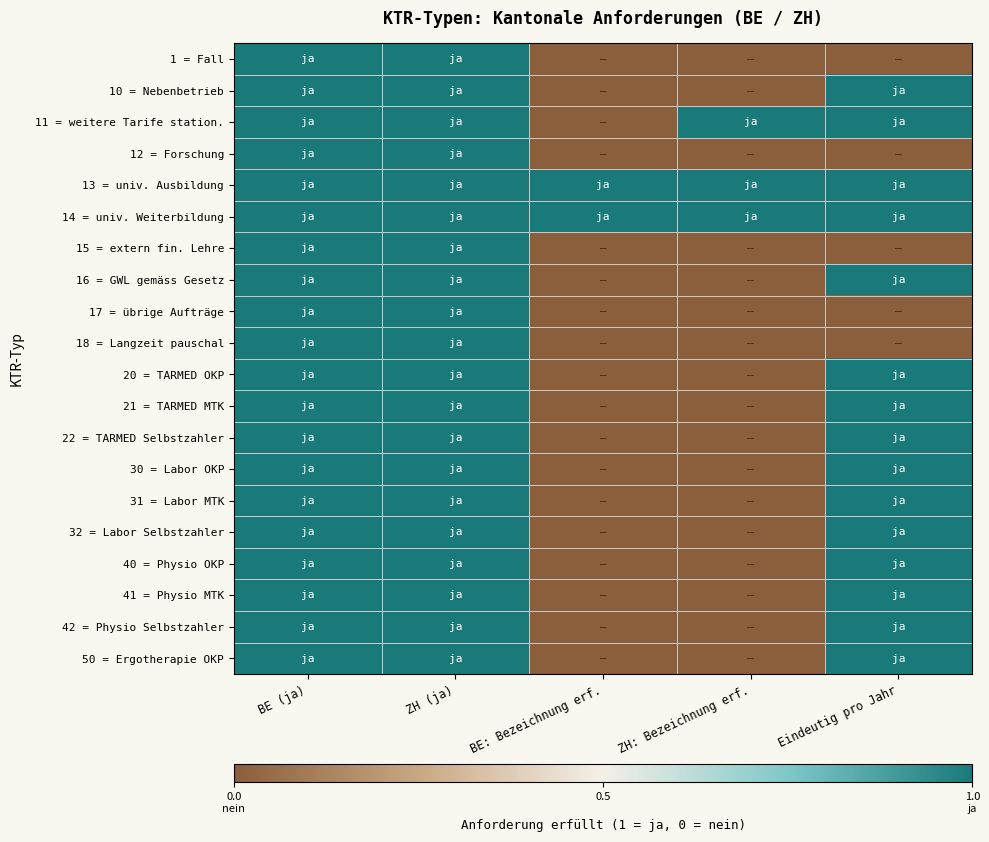

How many distinct data groups are displayed?

20